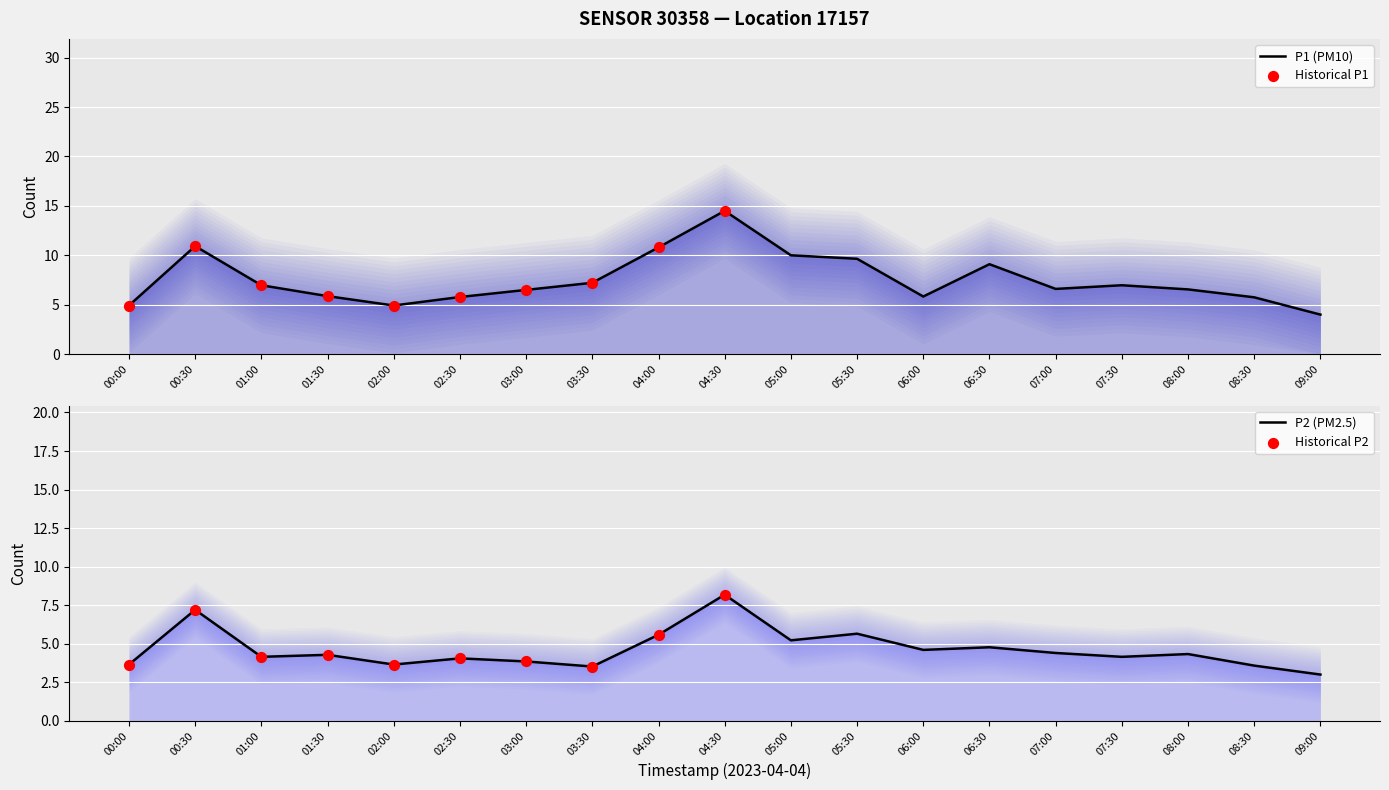

Which series reaches the maximum Y coordinate?

P1